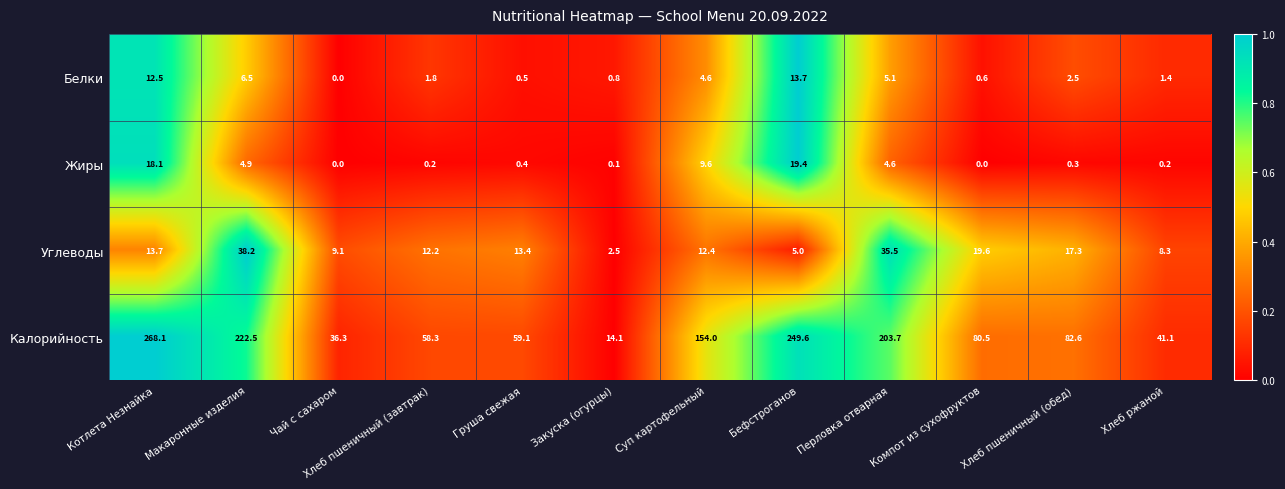

What is the total value across all series at Бефстроганов?

287.7